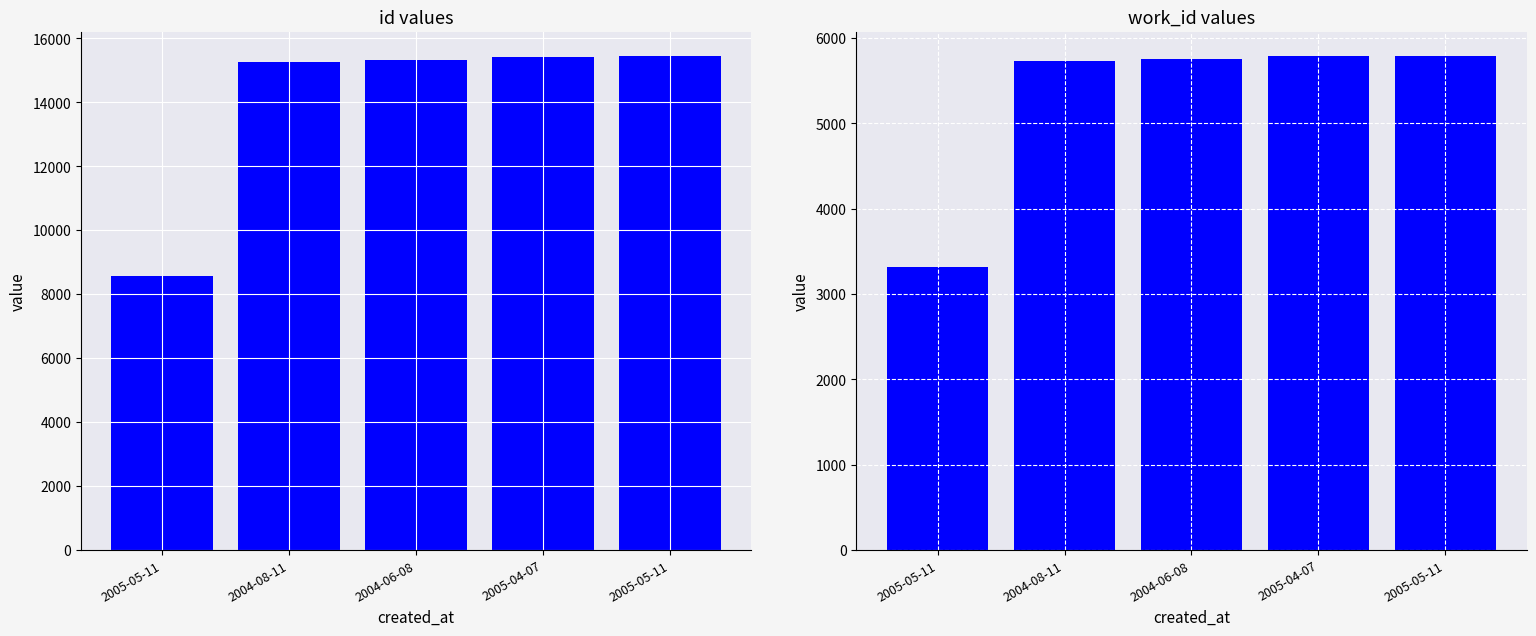

What are all the series names shown in the legend?

id, work_id